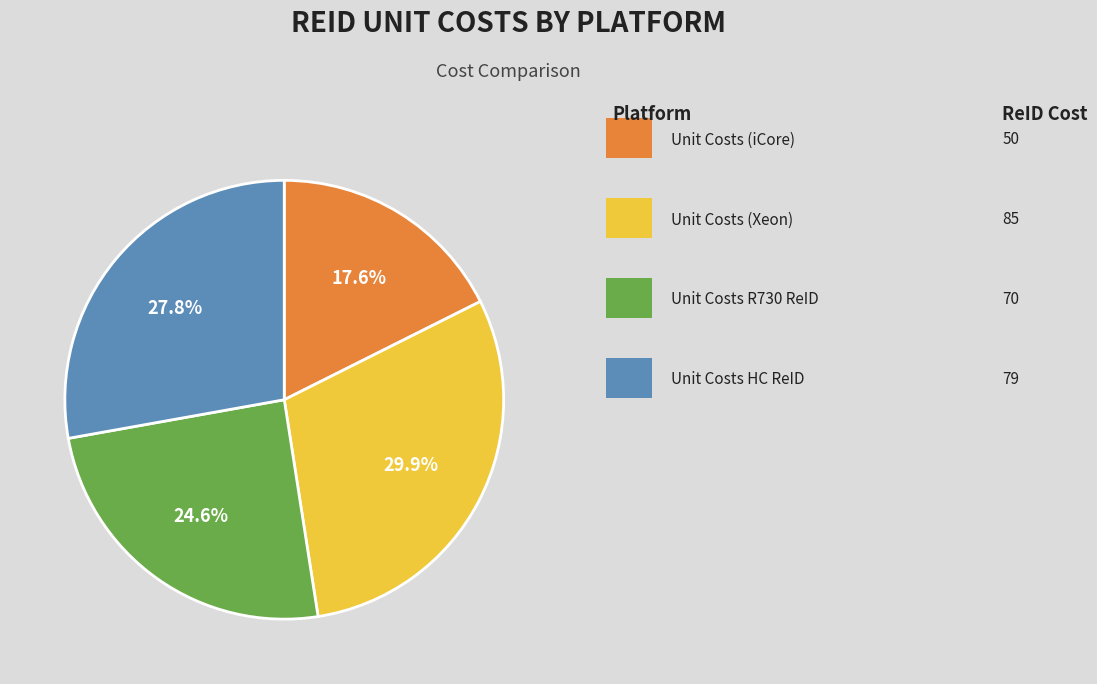

Does any single category account for the majority?

No